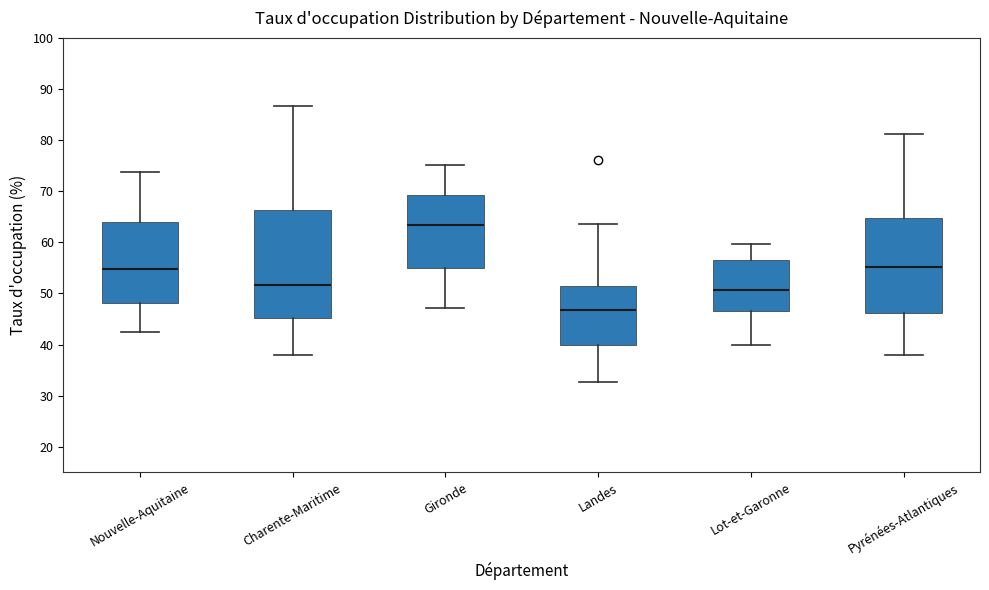

Reading left to right, transcribe this box plot: for each box, give where its median line is, the range the box spans, and where its two whiskers end, as read against the y-axis. The values are not printed on the chart, so give them approximately, as read against the axis.

Nouvelle-Aquitaine: median 55, box 48 to 64, whiskers 43 to 74
Charente-Maritime: median 52, box 45 to 66, whiskers 38 to 87
Gironde: median 63, box 55 to 69, whiskers 47 to 75
Landes: median 47, box 40 to 51, whiskers 33 to 64
Lot-et-Garonne: median 51, box 47 to 57, whiskers 40 to 60
Pyrénées-Atlantiques: median 55, box 46 to 65, whiskers 38 to 81